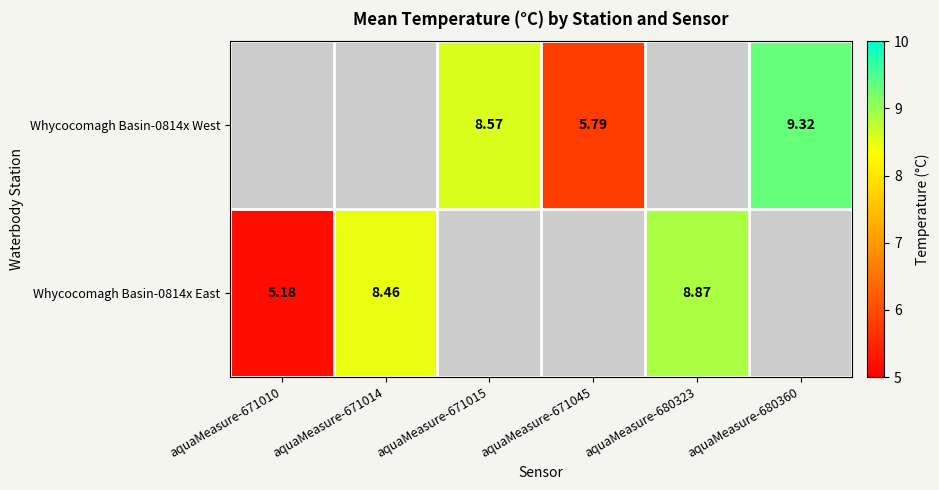

How many distinct data groups are displayed?

2